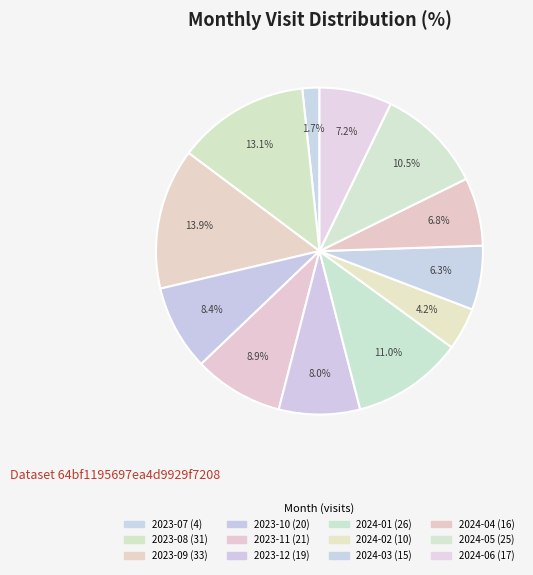

Which slice is the largest?

2023-09